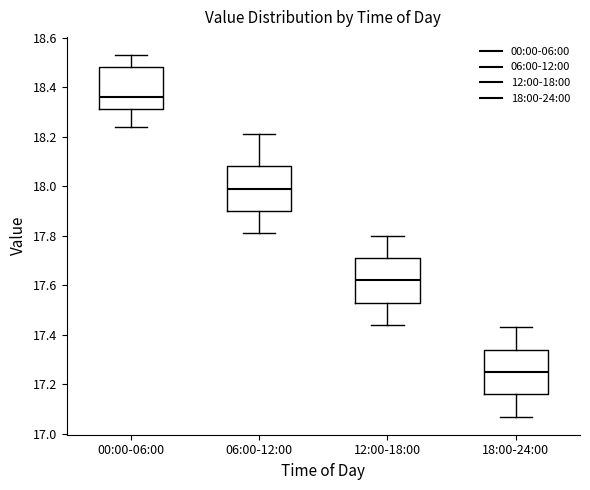

Where does the median line of the box for 12:00-18:00 sit on the y-axis? The values are not printed on the chart, so give them approximately, as read against the axis.

17.62